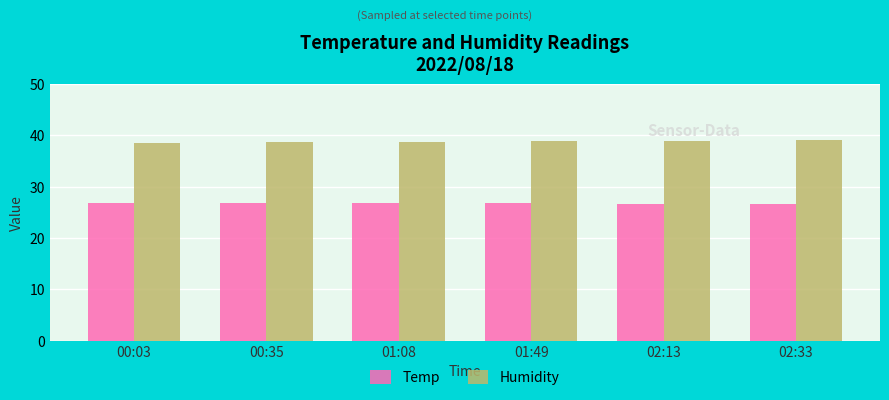

List the series in order of their overall mean, lowest first.

Temp, Humidity